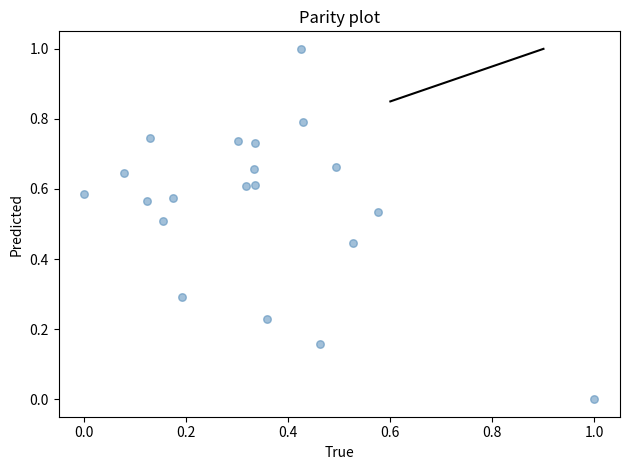

What is the range of X values (max minus min)?

1.0